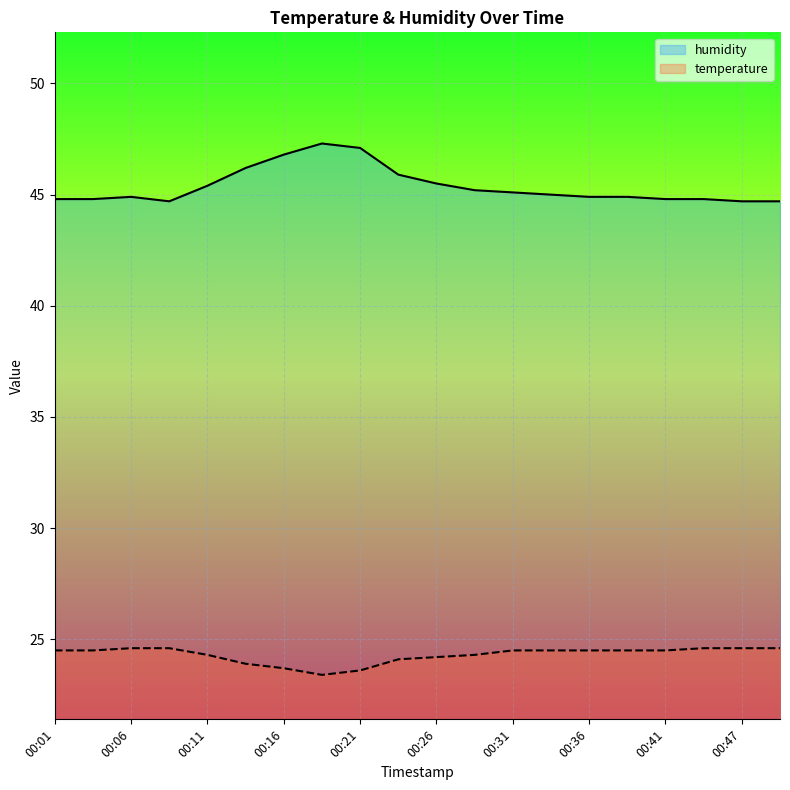

True or false: humidity and temperature cross at least once.

False